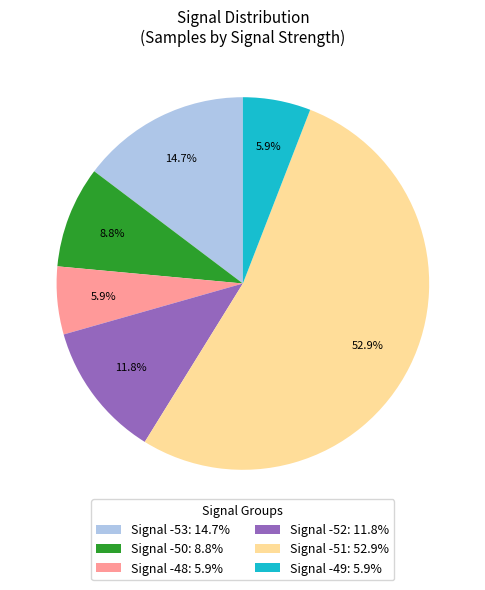

Combined, what portion of the pie is Signal -50: 8.8% and Signal -53: 14.7%?

23.5%